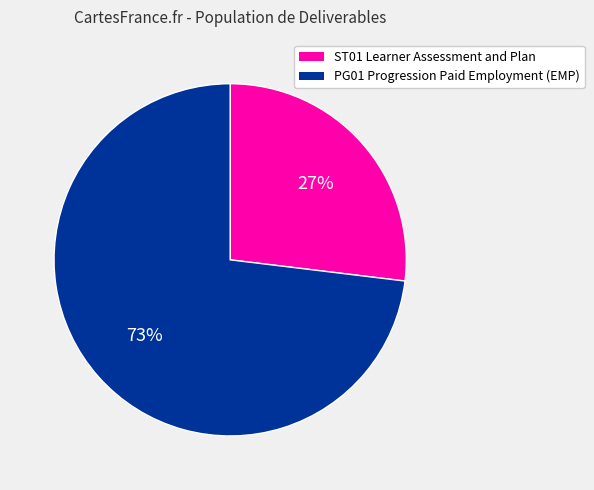

Which category has the biggest portion of the pie?

PG01 Progression Paid Employment (EMP)